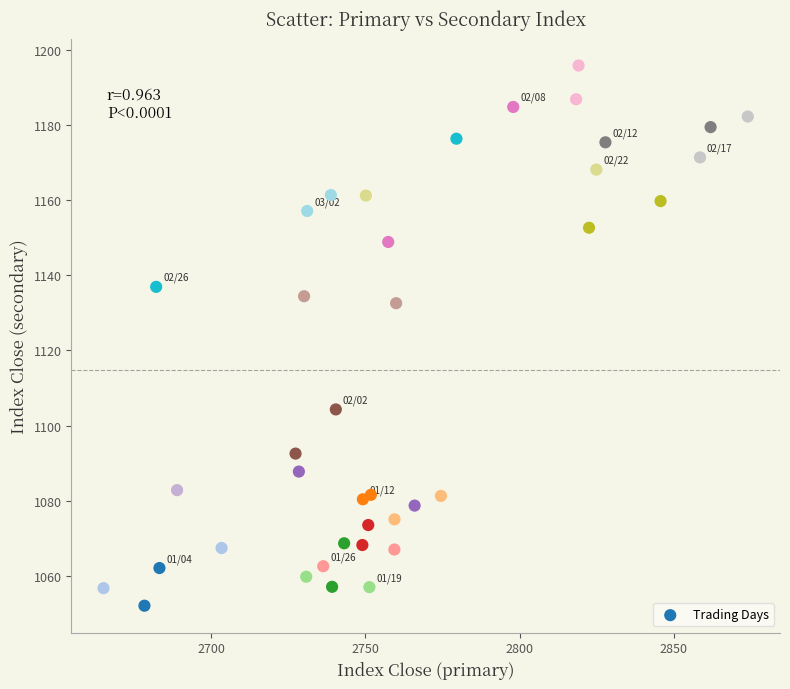

What Y value in the scatter plot is closest to 1123?

1132.6